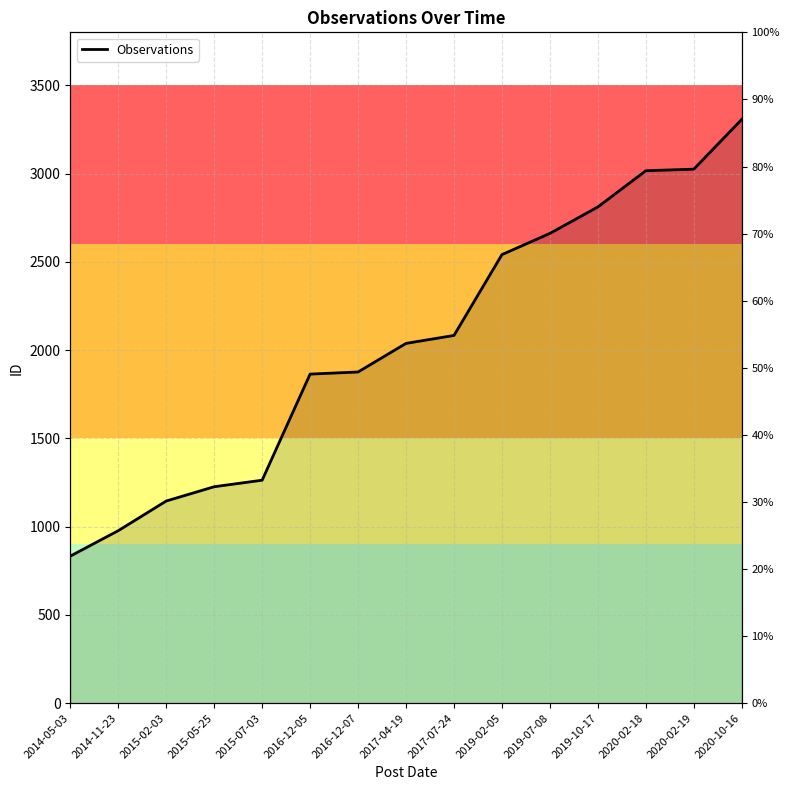

List the labels in order of value, smallest first.

2014-05-03, 2014-11-23, 2015-02-03, 2015-05-25, 2015-07-03, 2016-12-05, 2016-12-07, 2017-04-19, 2017-07-24, 2019-02-05, 2019-07-08, 2019-10-17, 2020-02-18, 2020-02-19, 2020-10-16